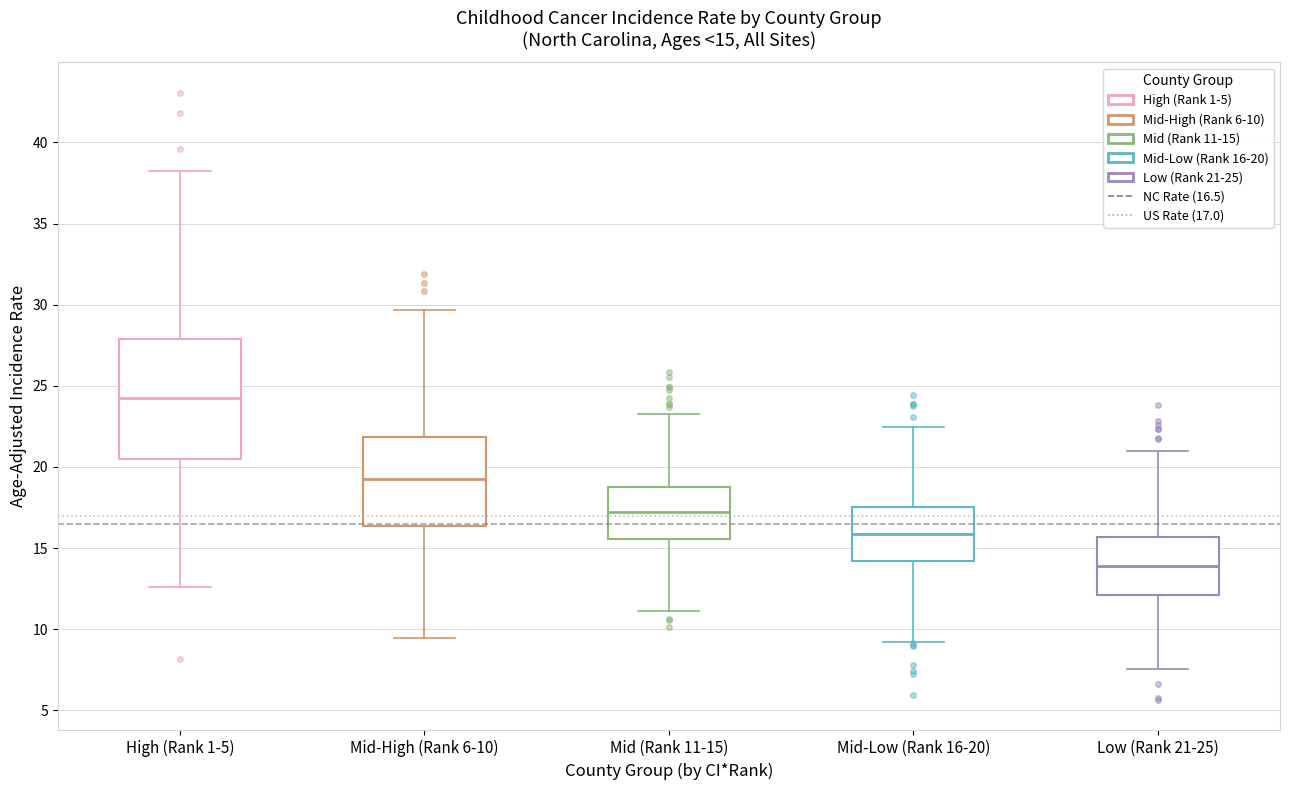

Which box is the tallest, from its lower edge to its upper edge?

High (Rank 1-5)